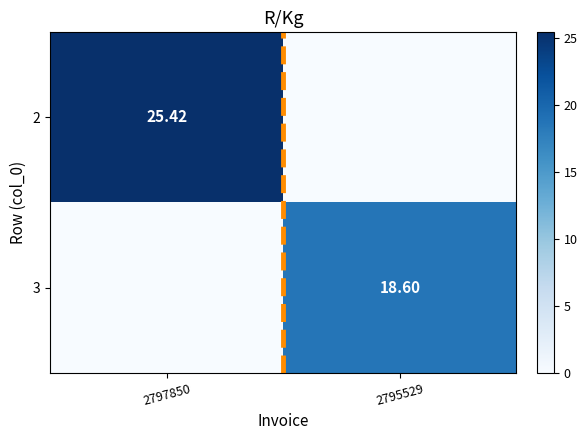

Is the value of 2 at 2797850 greater than the value of 3 at 2795529?

Yes